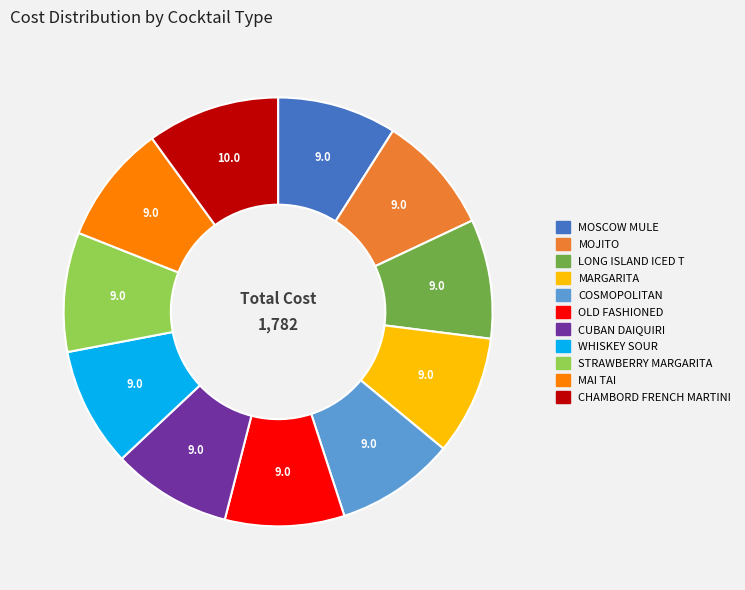

Does LONG ISLAND ICED T represent more than half of the total?

No